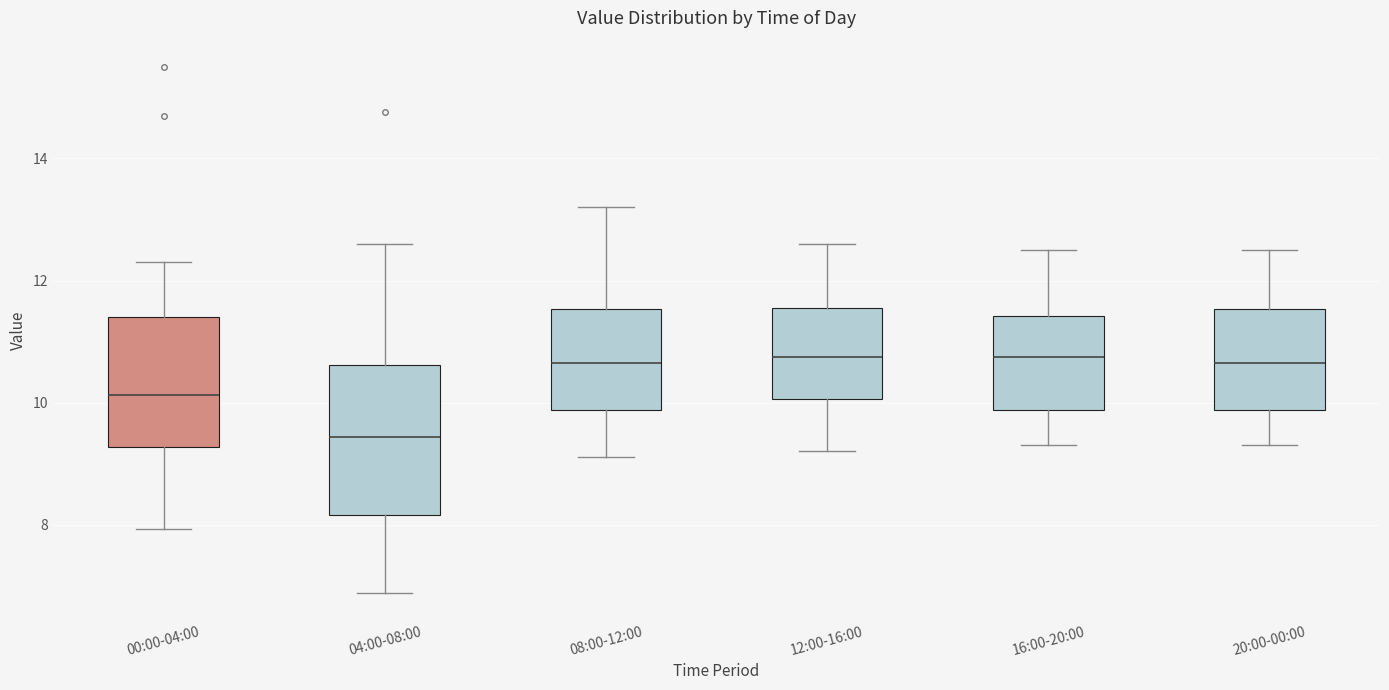

Reading left to right, read every box against the y-axis: the position of its median line, the range the box covers, and the ends of its whiskers. The values are not printed on the chart, so give them approximately, as read against the axis.

00:00-04:00: median 10.2, box 9.2 to 11.4, whiskers 8.0 to 12.4
04:00-08:00: median 9.4, box 8.2 to 10.6, whiskers 6.8 to 12.6
08:00-12:00: median 10.6, box 9.8 to 11.6, whiskers 9.2 to 13.2
12:00-16:00: median 10.8, box 10.0 to 11.6, whiskers 9.2 to 12.6
16:00-20:00: median 10.8, box 9.8 to 11.4, whiskers 9.4 to 12.6
20:00-00:00: median 10.6, box 9.8 to 11.6, whiskers 9.4 to 12.6